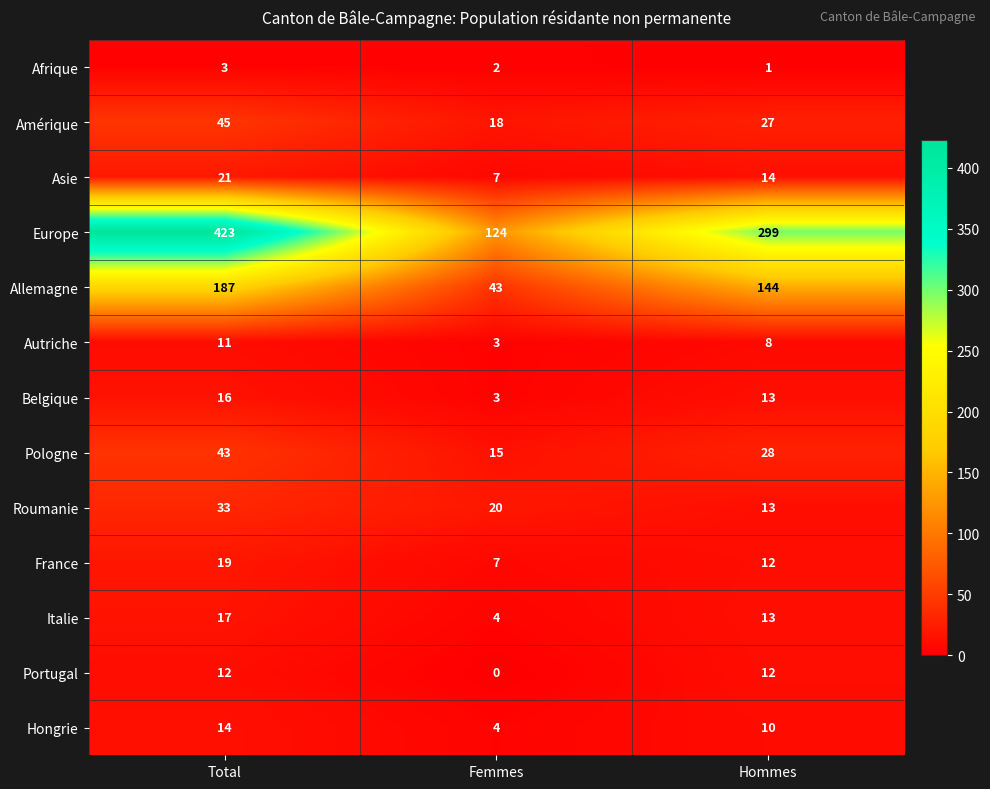

Between Total and Femmes, which series saw the biggest shift?

Europe